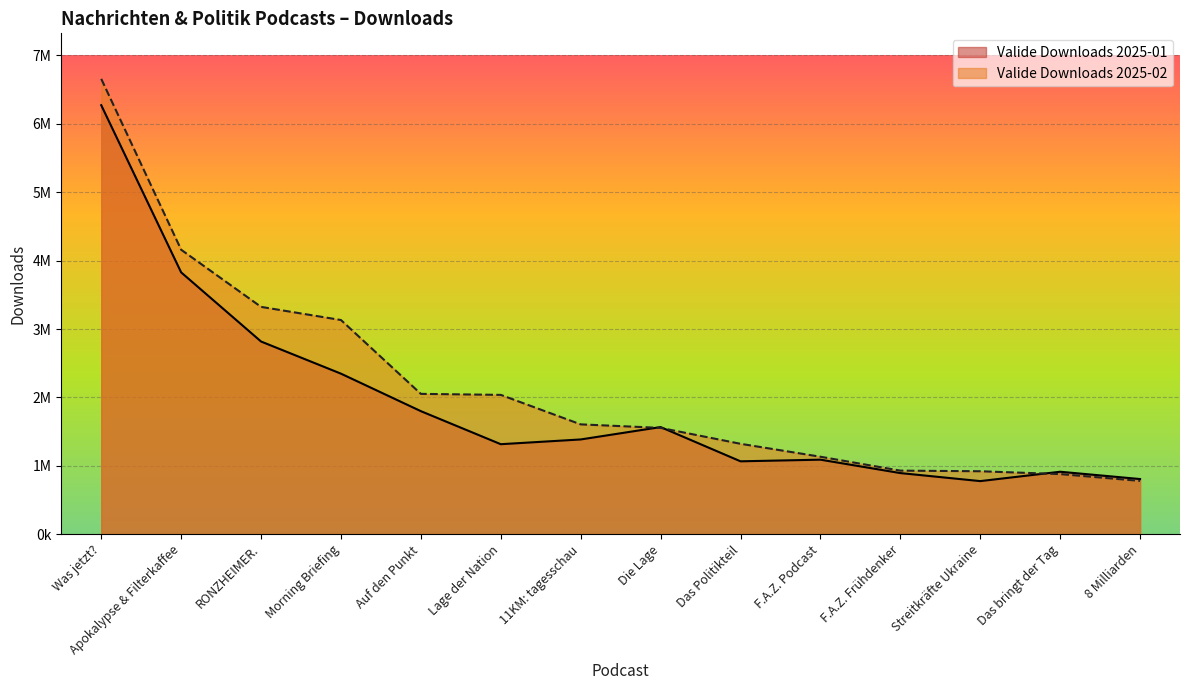

Reading left to right, extract all data points from this chart.

Valide Downloads 2025-01: 6272802	3828141	2817082	2346924	1798602	1315370	1384747	1565776	1065133	1089093	893024	775625	912675	805696
Valide Downloads 2025-02: 6658063	4159458	3323526	3131296	2051331	2036521	1605410	1553846	1321282	1131993	928853	919860	878085	778288